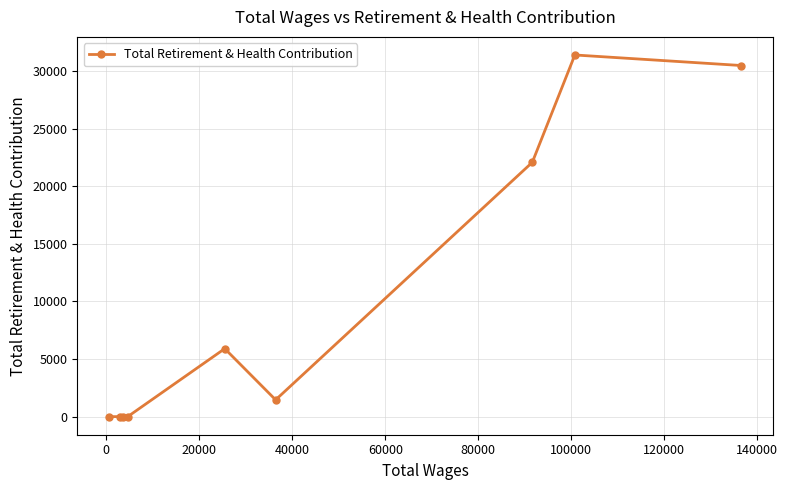

What is the sum of all values?

91311